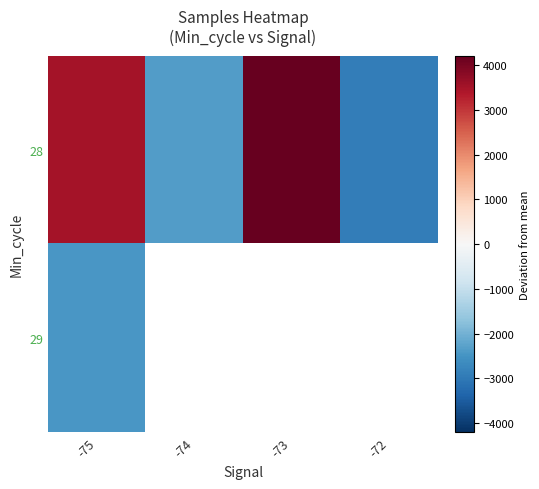

Which series has the widest spread of values?

28